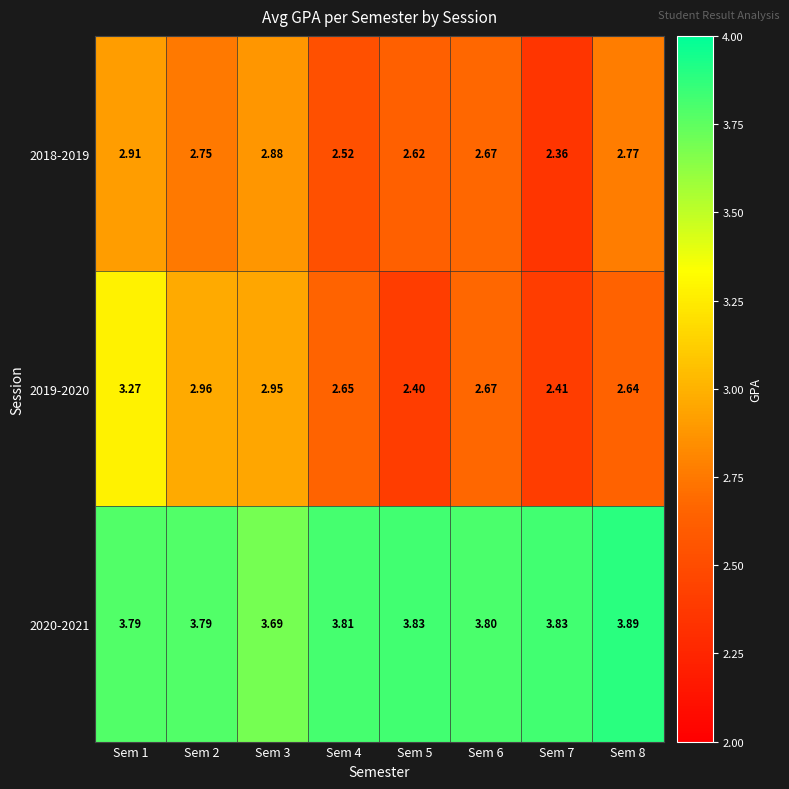

Which series changed the most between Sem 4 and Sem 6?

2018-2019